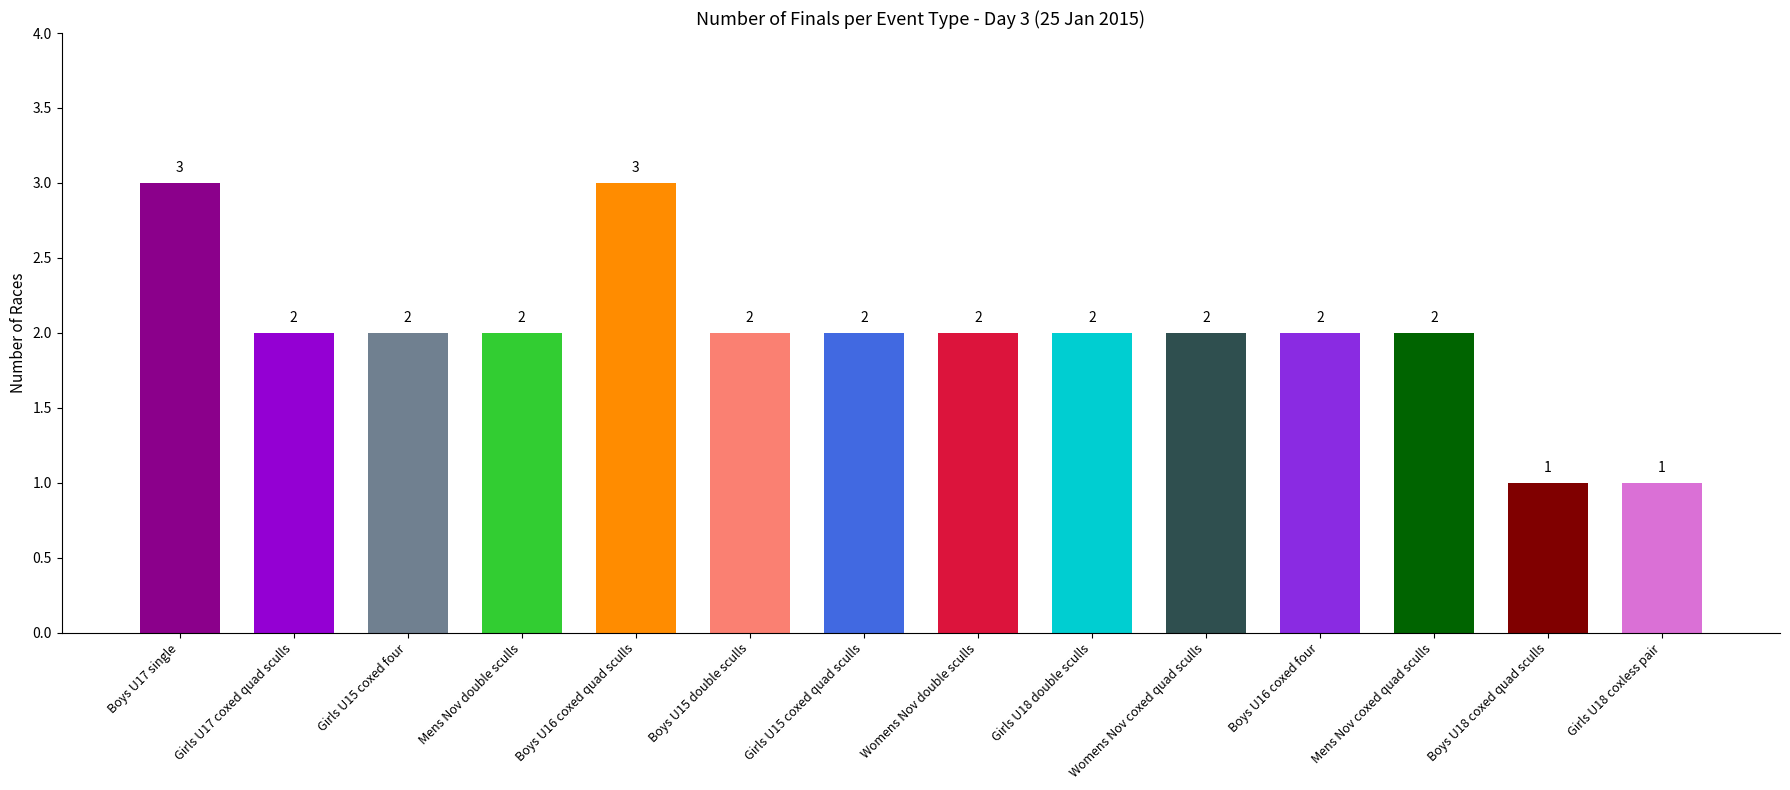

What is the greatest value displayed?

3